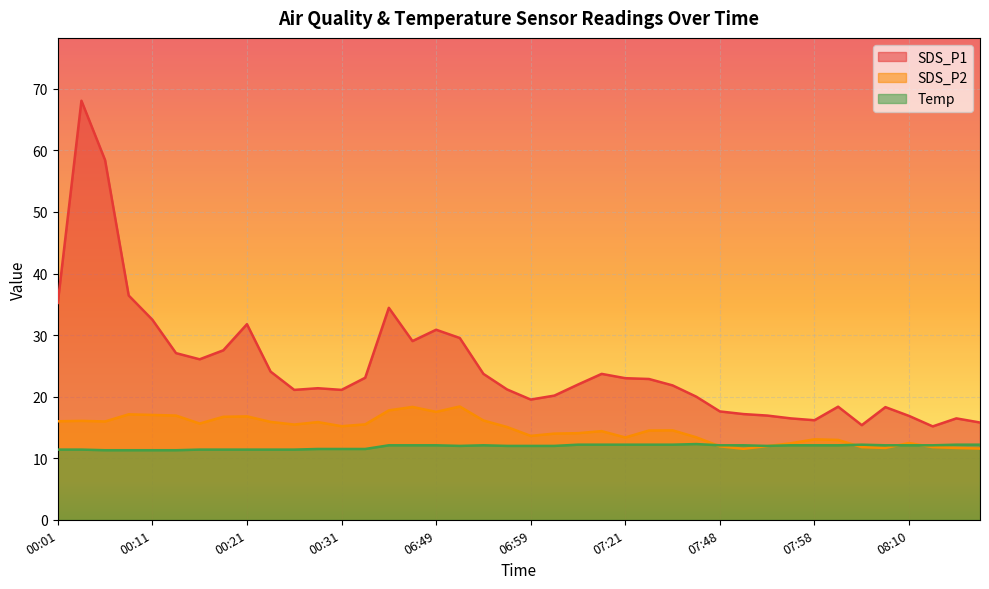

How many lines are shown in the chart?

3